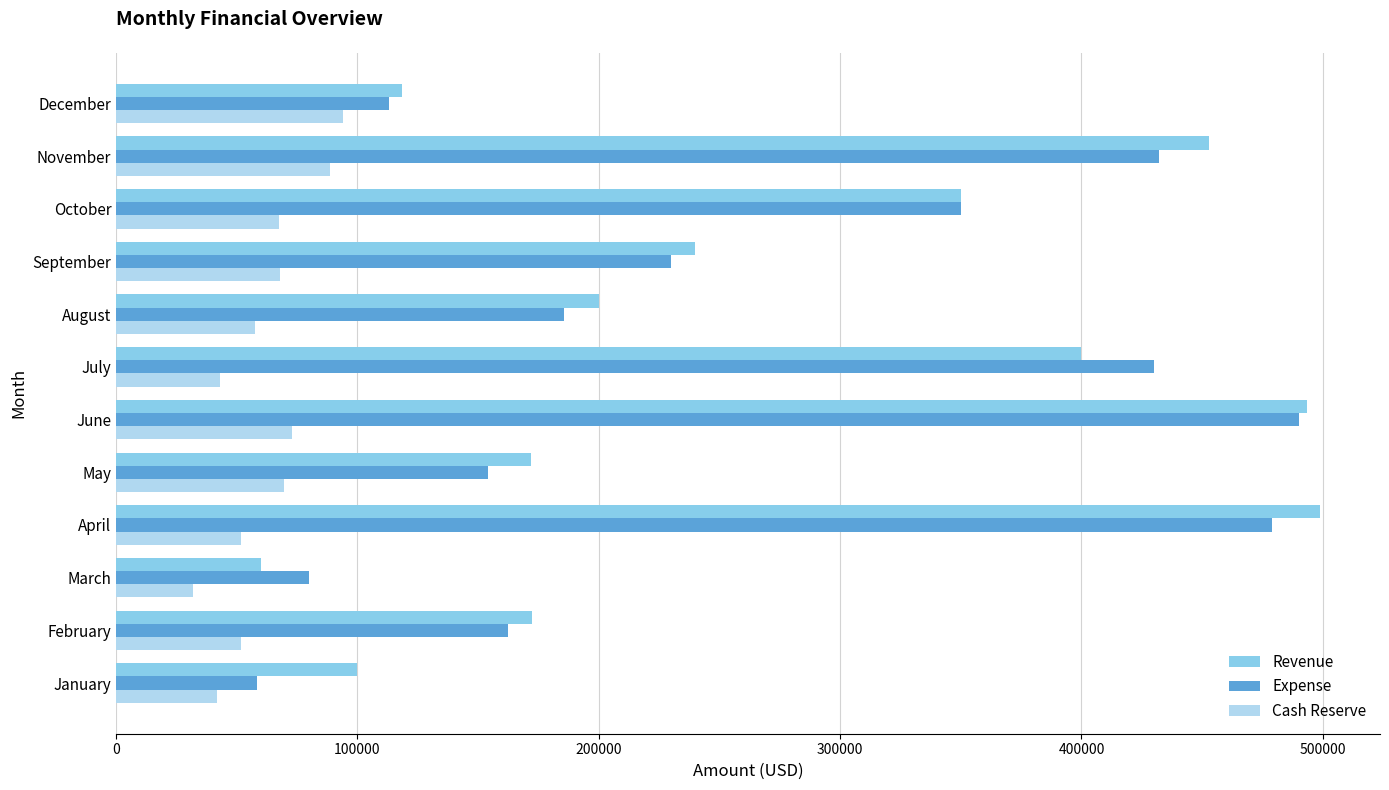

At which label is Revenue closest to 279425?

September